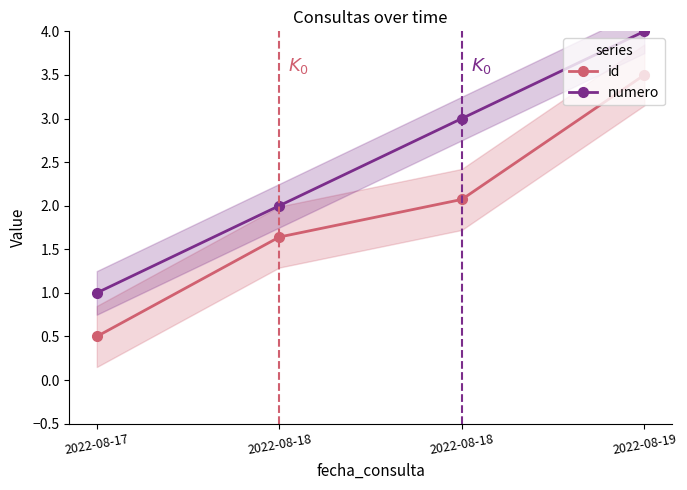

At 2022-08-17, list the series in order from smallest to largest.

id, numero